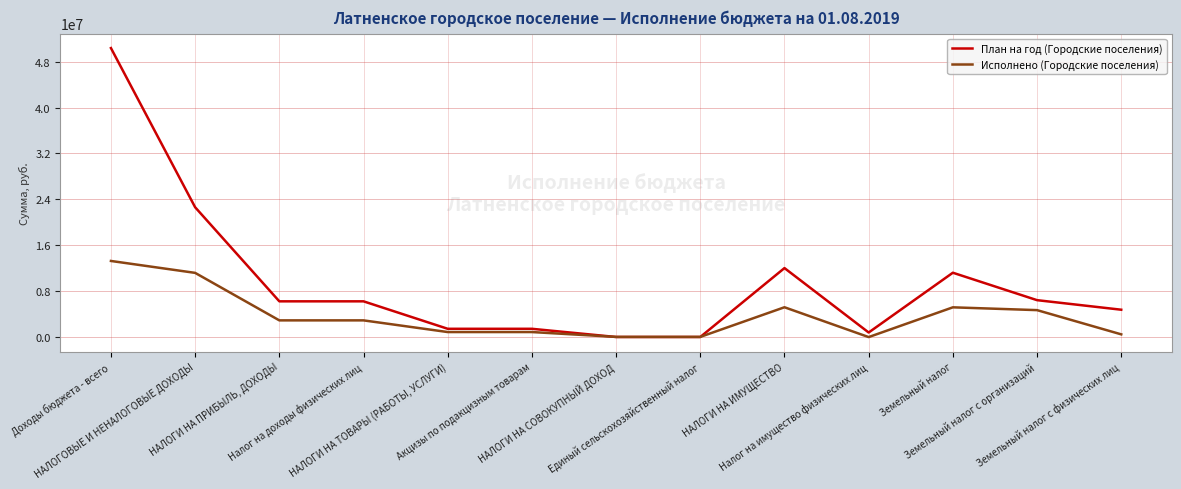

True or false: План на год (Городские поселения) has a value of 8615456.5 at Земельный налог с организаций.

False